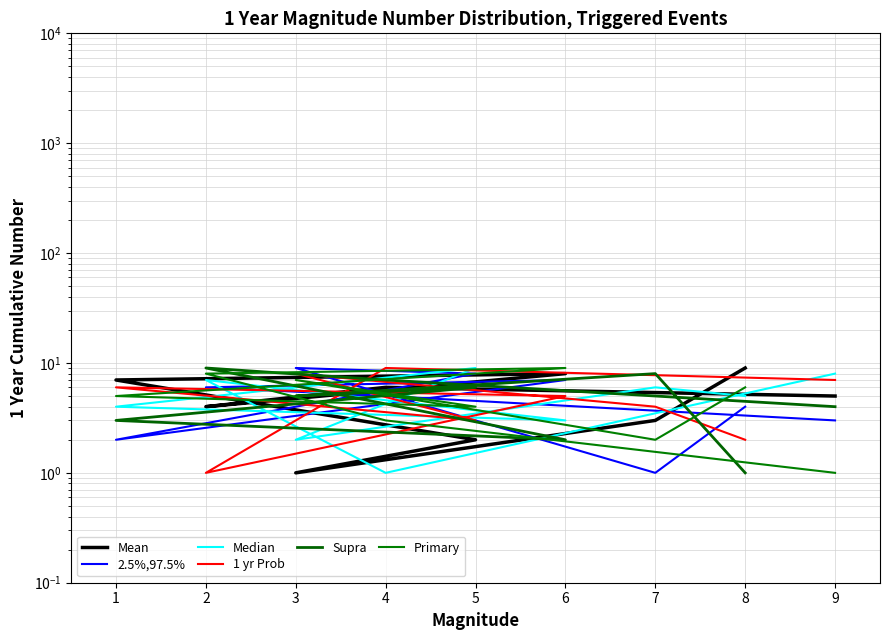

Which series has the largest total across all categories?

Mean